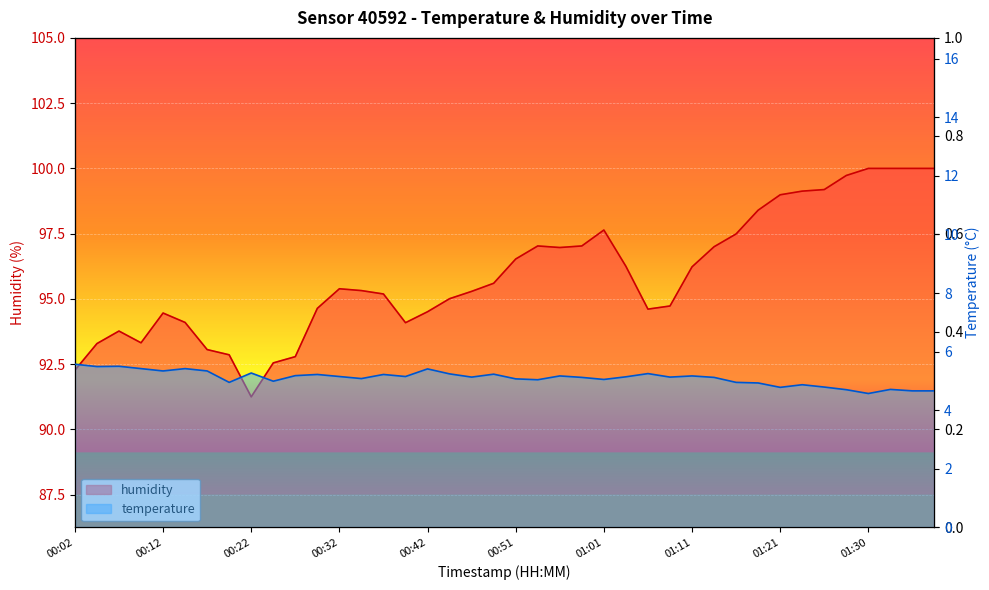

Reading left to right, extract all data points from this chart.

temperature: 5.6	5.5	5.5	5.4	5.3	5.4	5.3	5.0	5.3	5.0	5.2	5.2	5.2	5.1	5.2	5.2	5.4	5.2	5.1	5.2	5.1	5.0	5.2	5.1	5.0	5.1	5.2	5.1	5.2	5.1	5.0	4.9	4.8	4.9	4.8	4.7	4.6	4.7	4.7	4.7
humidity: 92.3	93.3	93.8	93.3	94.5	94.1	93.1	92.9	91.2	92.5	92.8	94.6	95.4	95.3	95.2	94.1	94.5	95.0	95.3	95.6	96.5	97.0	97.0	97.0	97.6	96.2	94.6	94.7	96.2	97.0	97.5	98.4	99.0	99.1	99.2	99.7	100.0	100.0	100.0	100.0